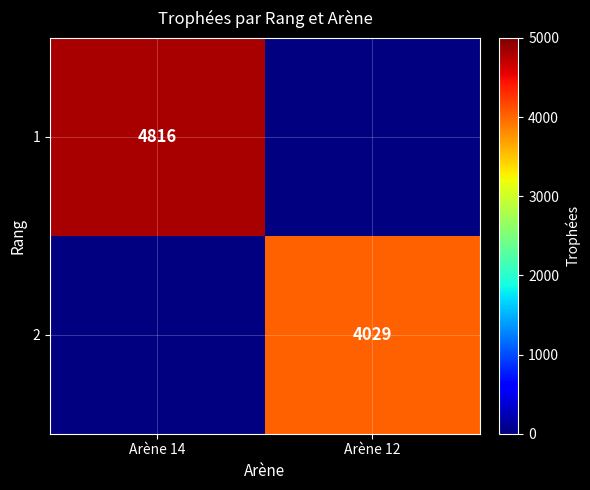

The 2 series shows 1193 at Arène 12. True or false?

False